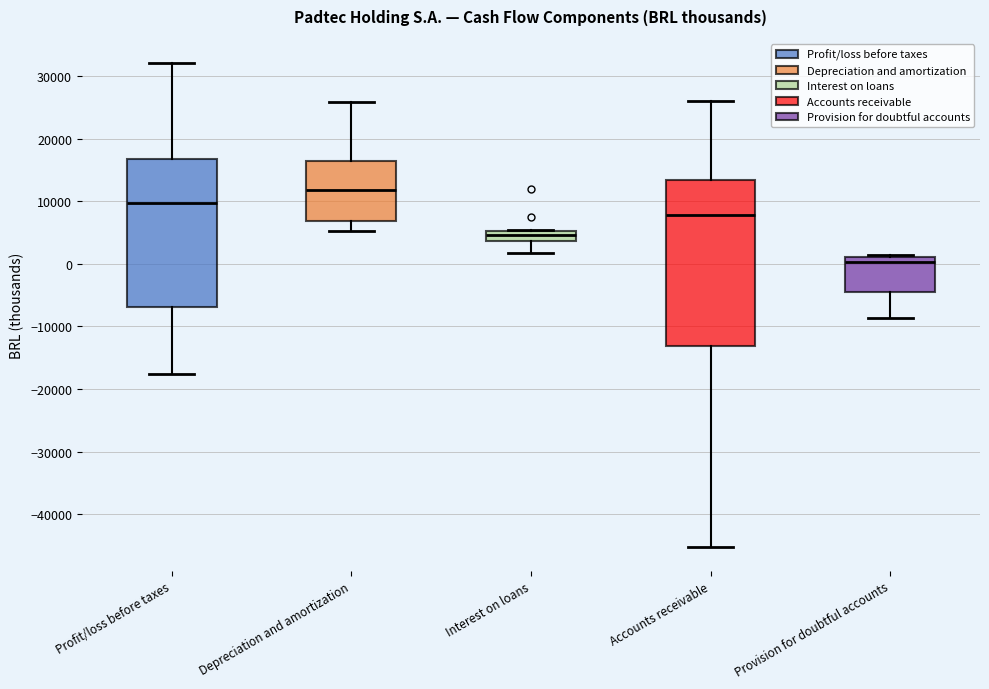

Where is the upper edge of the box for Provision for doubtful accounts on the y-axis? The values are not printed on the chart, so give them approximately, as read against the axis.

1000